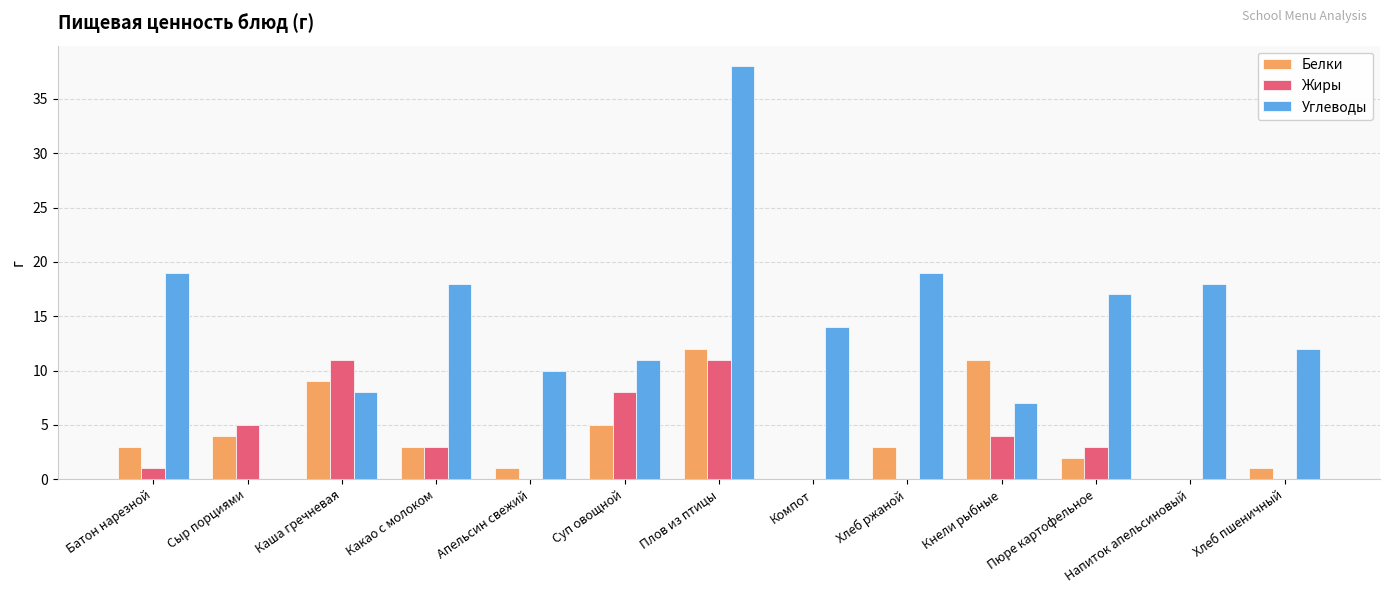

The value of Углеводы at Напиток апельсиновый is 24. True or false?

False